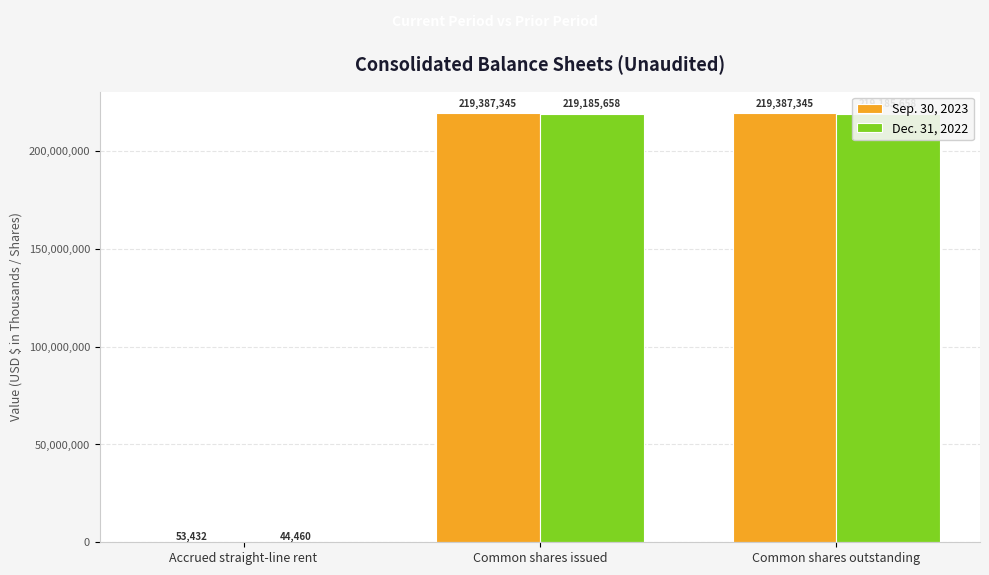

List the series in order of their peak value, highest first.

Sep. 30, 2023, Dec. 31, 2022